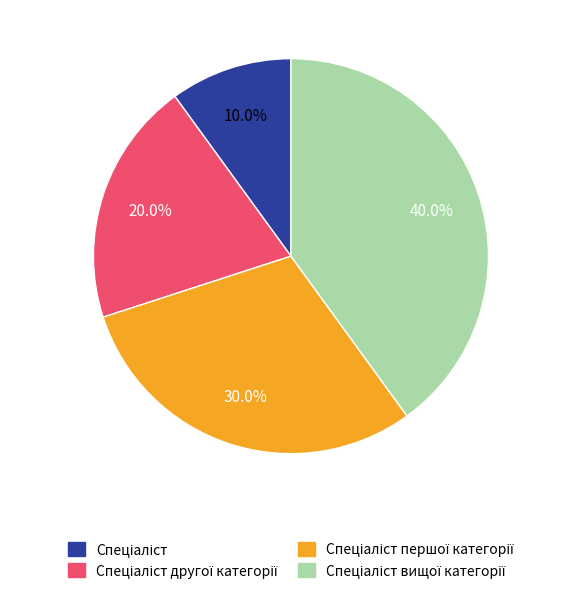

Is there a majority slice in this chart?

No